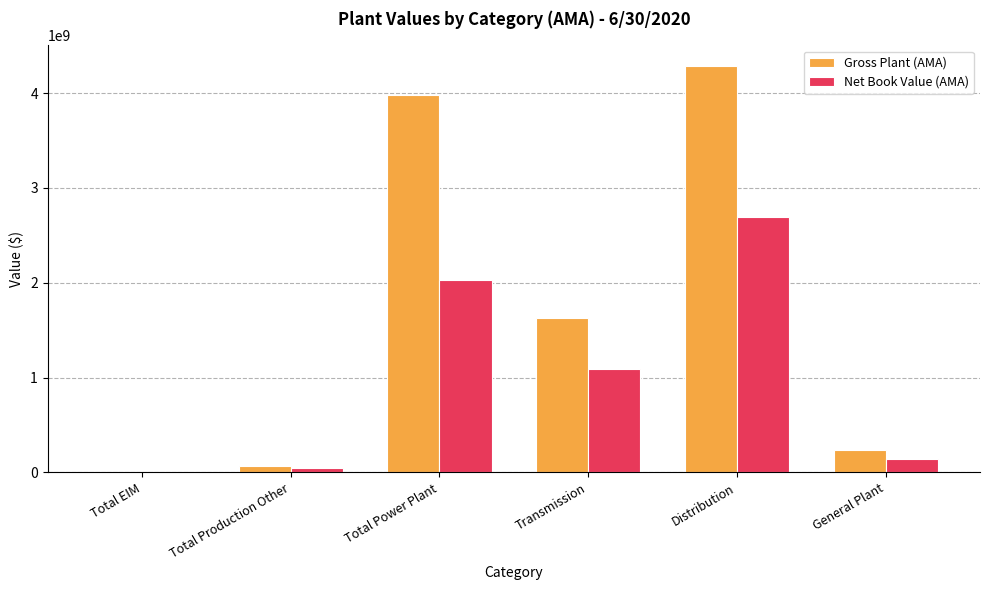

What are all the series names shown in the legend?

Gross Plant (AMA), Net Book Value (AMA)